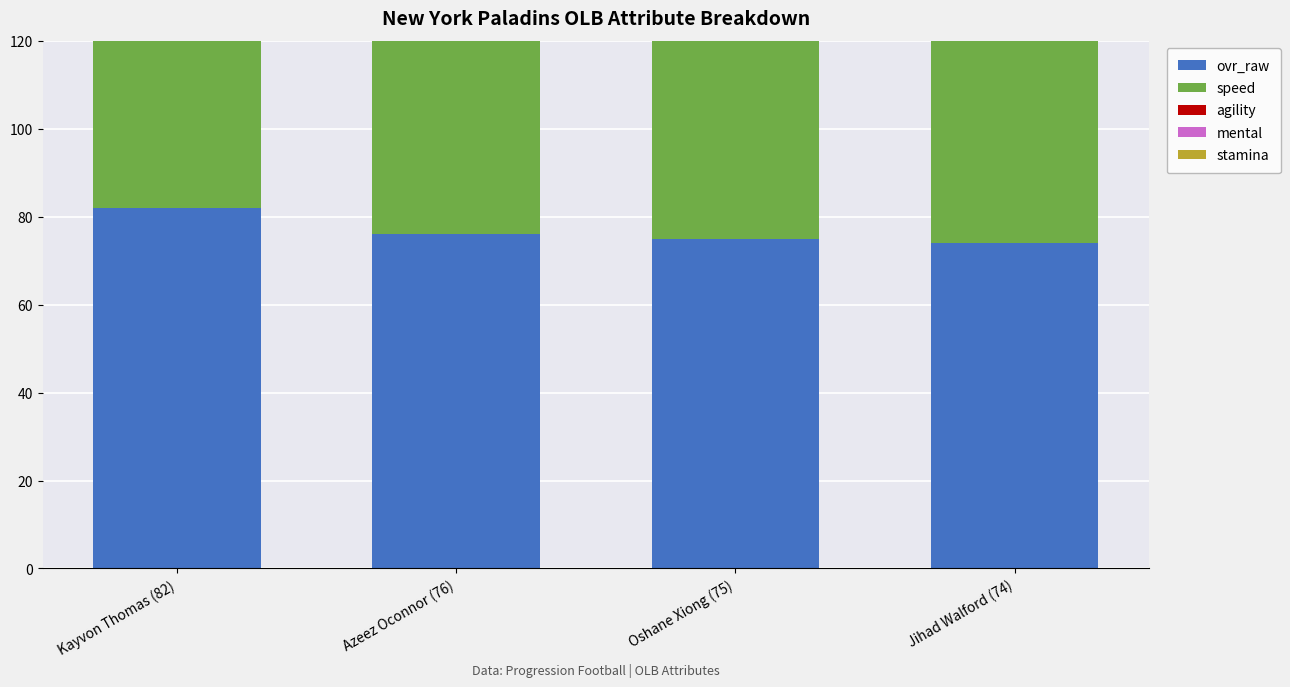

True or false: ovr_raw has a value of 111 at Kayvon Thomas (82).

False